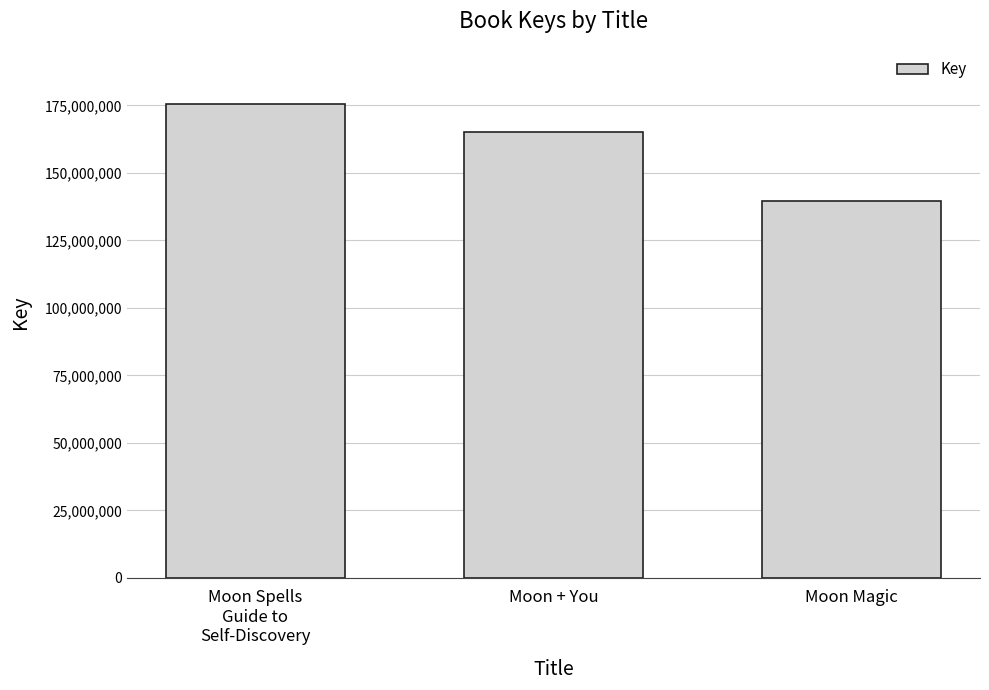

What is the label of the 3rd bar from the right?

Moon Spells
Guide to
Self-Discovery